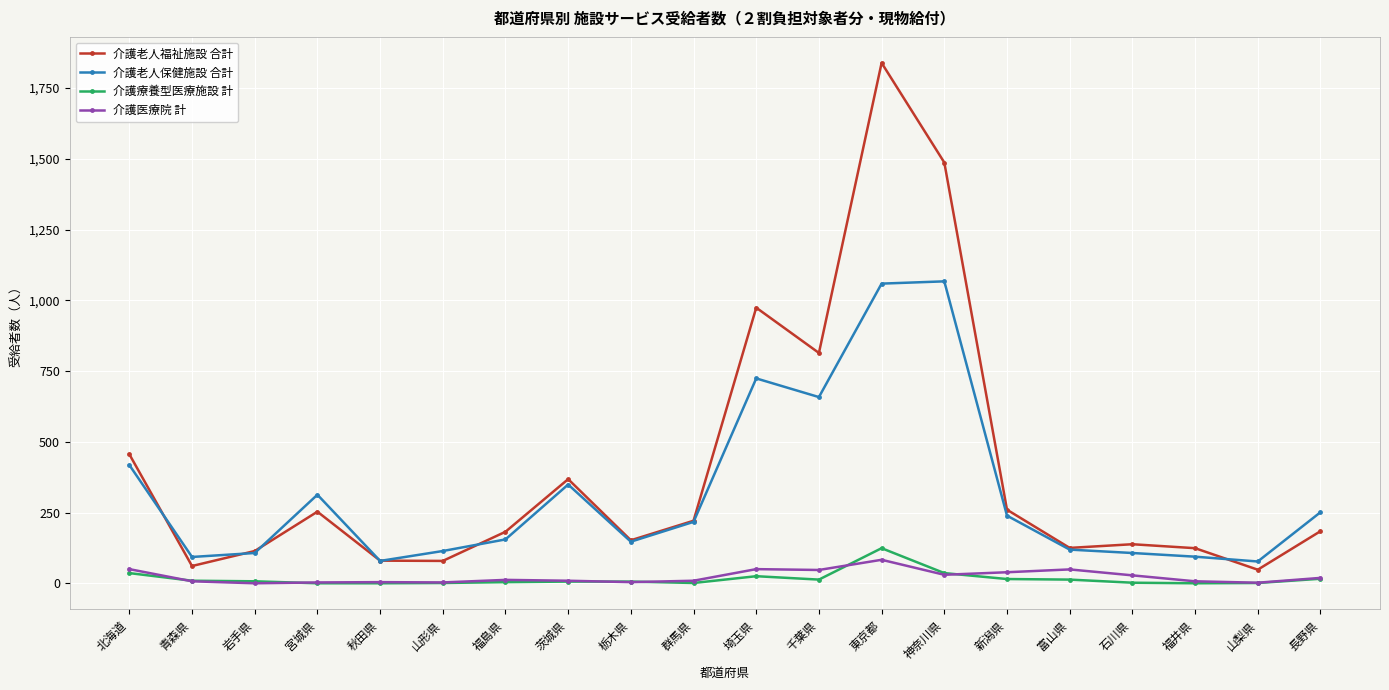

Is it true that 介護医療院 計 equals 7 at 福井県?

True